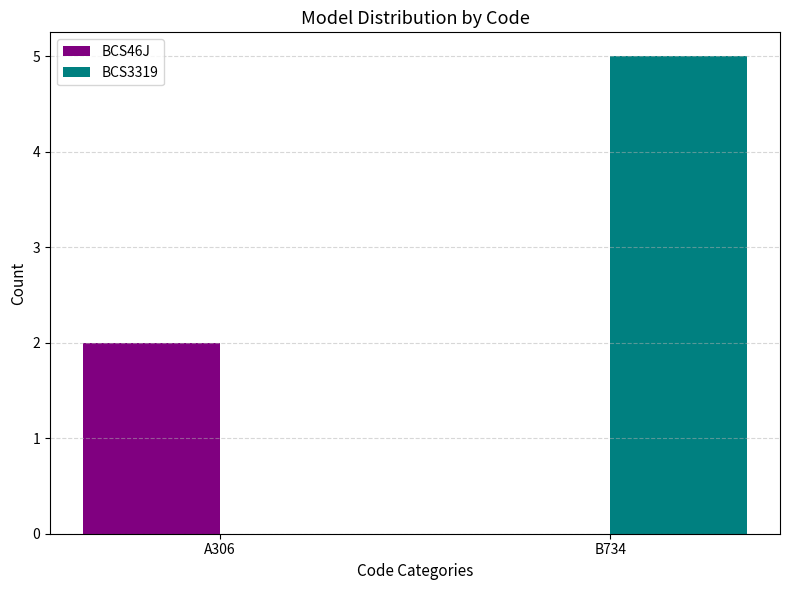

How many data points does each series have?

2